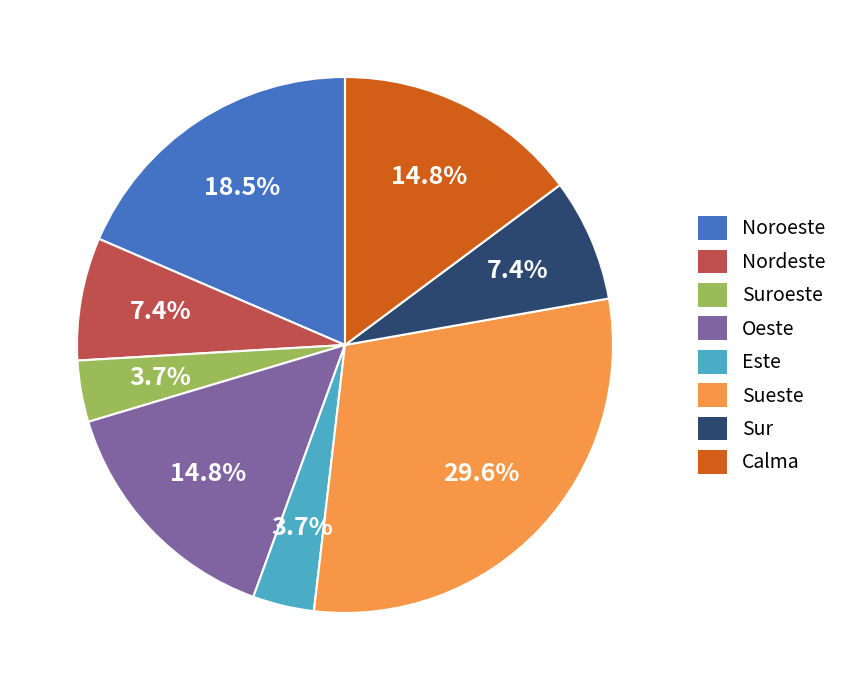

To the nearest percent, what is the average slice percentage?

12%